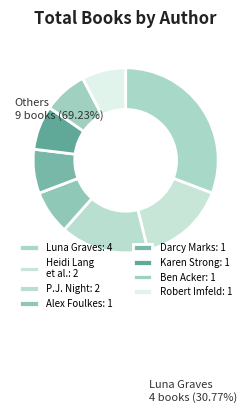

Which category has the smallest portion of the pie?

Karen Strong (100367414)